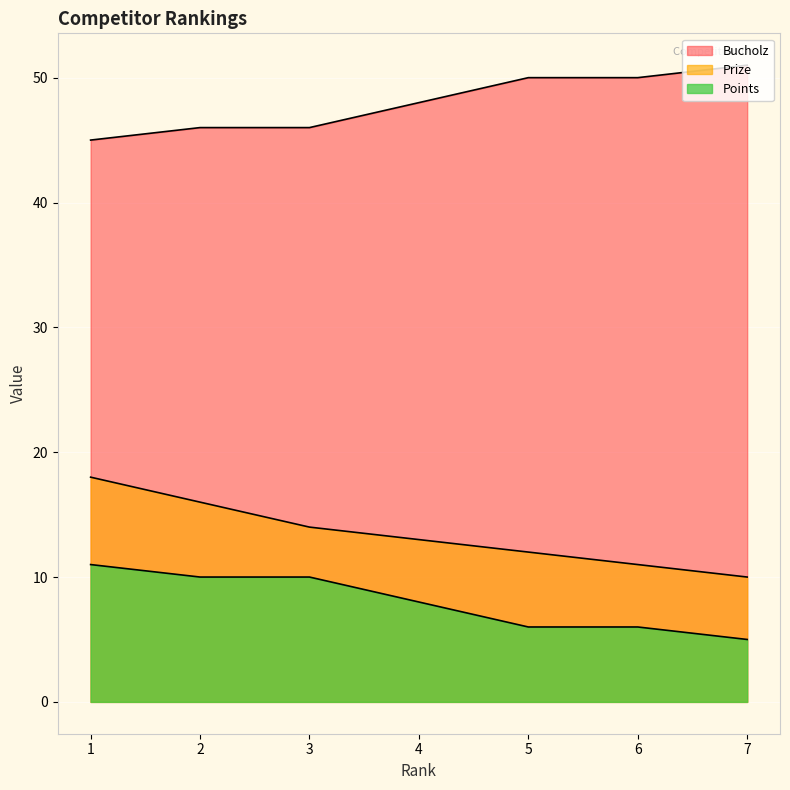

List the labels in order of Points value, smallest first.

1, 2, 3, 4, 5, 6, 7